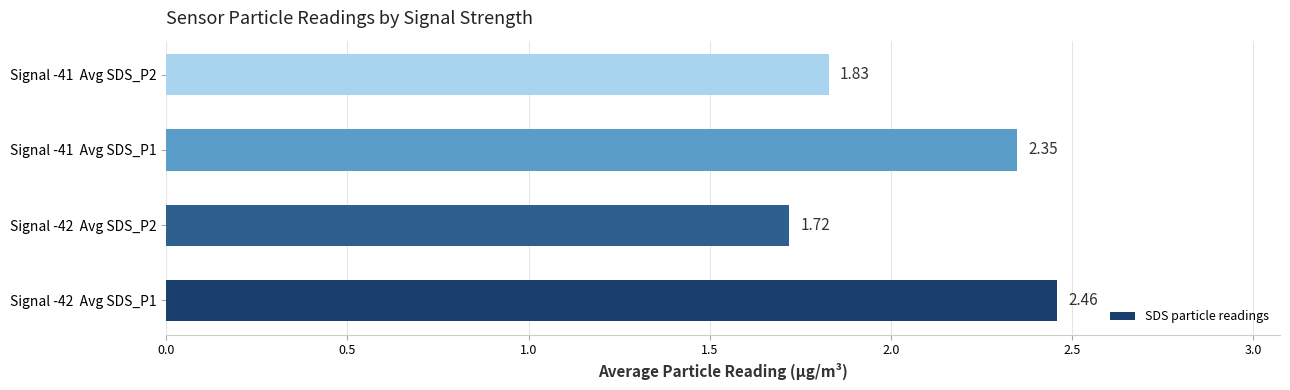

Are the bars grouped side by side (vs. stacked)?

No